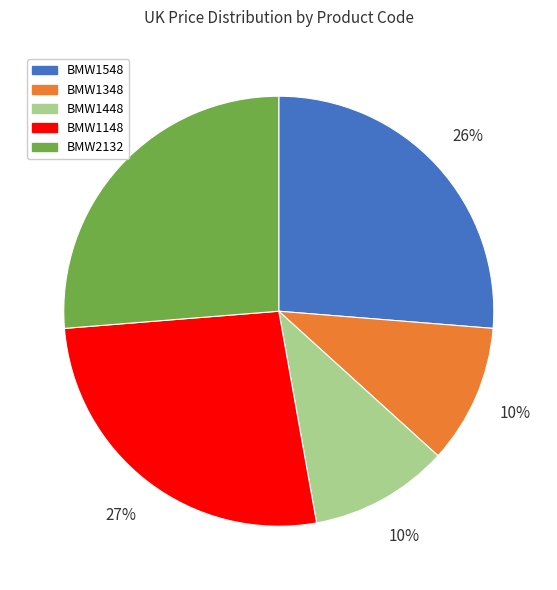

Is BMW1448 the majority of the pie?

No